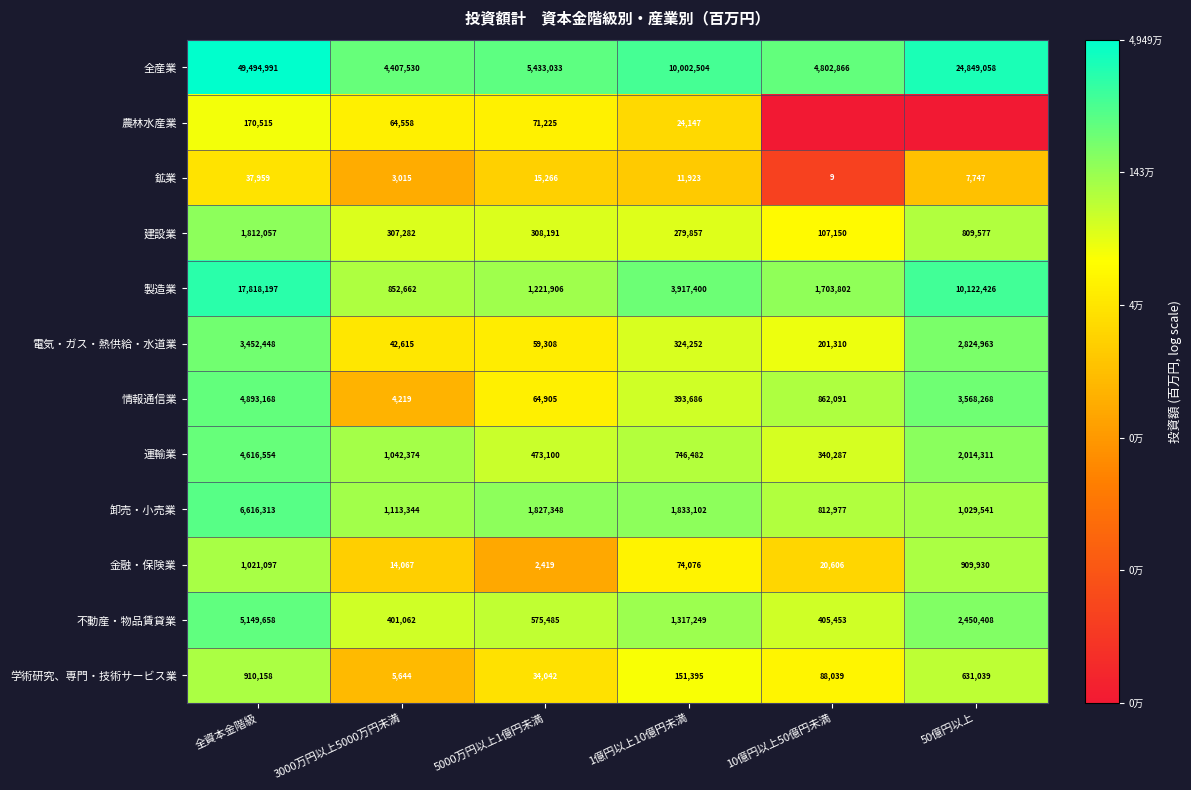

Between 50億円以上 and 3000万円以上5000万円未満, which is larger?

50億円以上